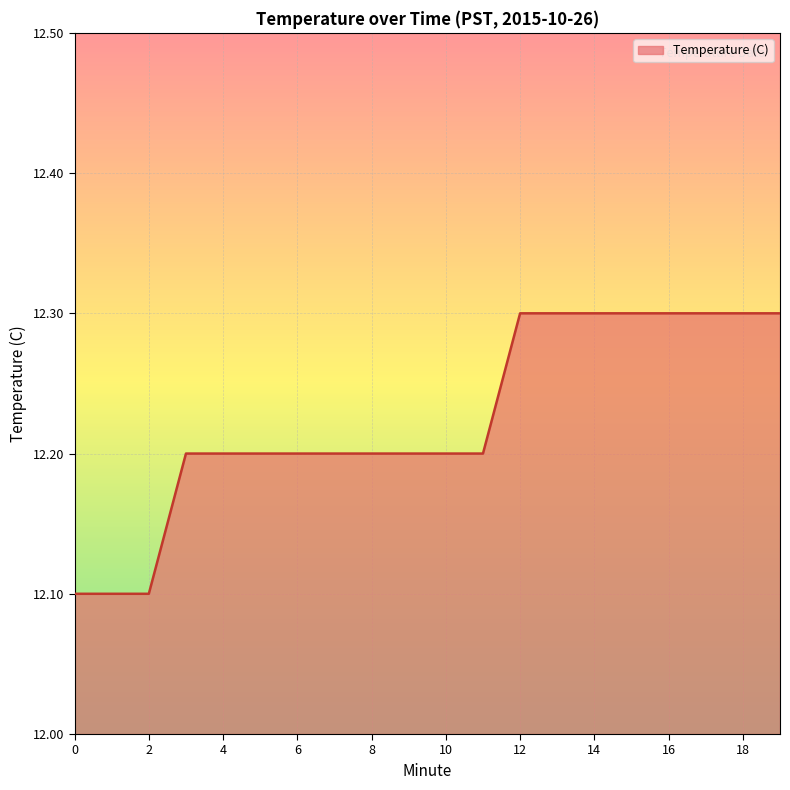

What is the average value?

12.2